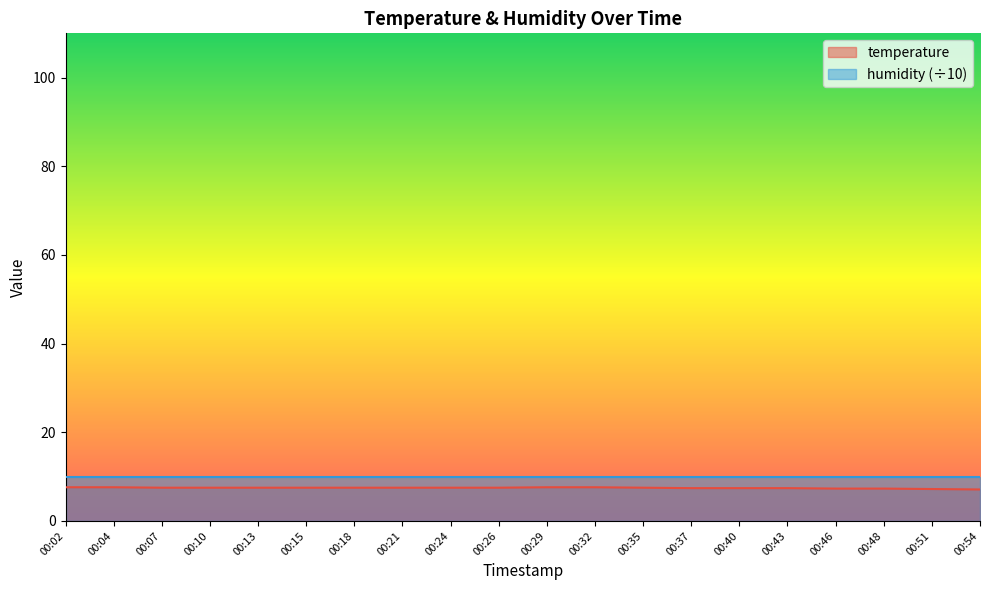

Count the values in the range 7 to 8.

20